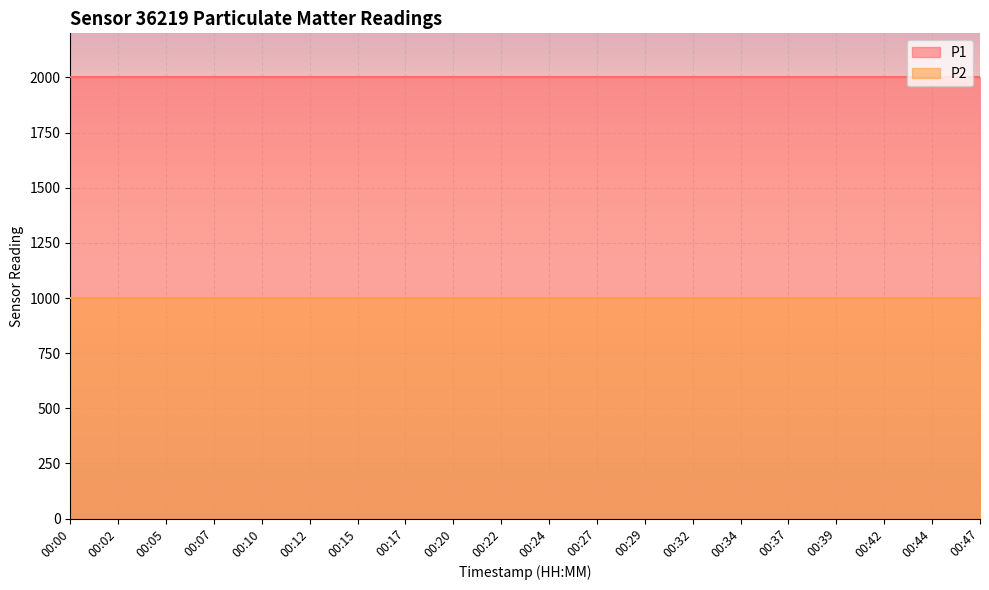

True or false: P2 and P1 intersect in this chart.

False